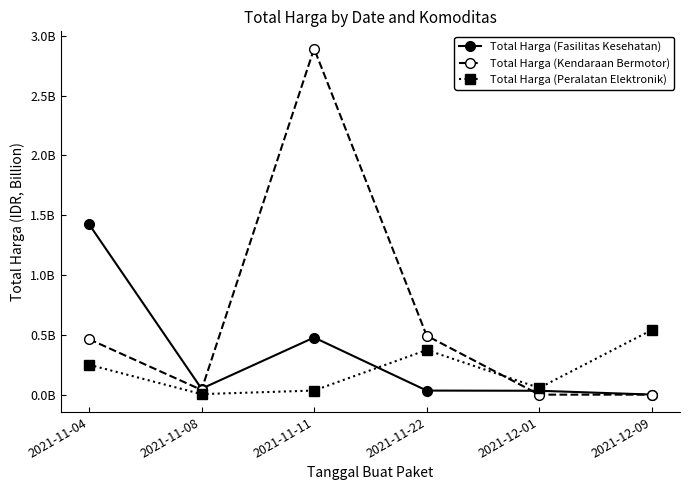

Which category has the lowest value in the Total Harga (Peralatan Elektronik) series?

2021-11-08